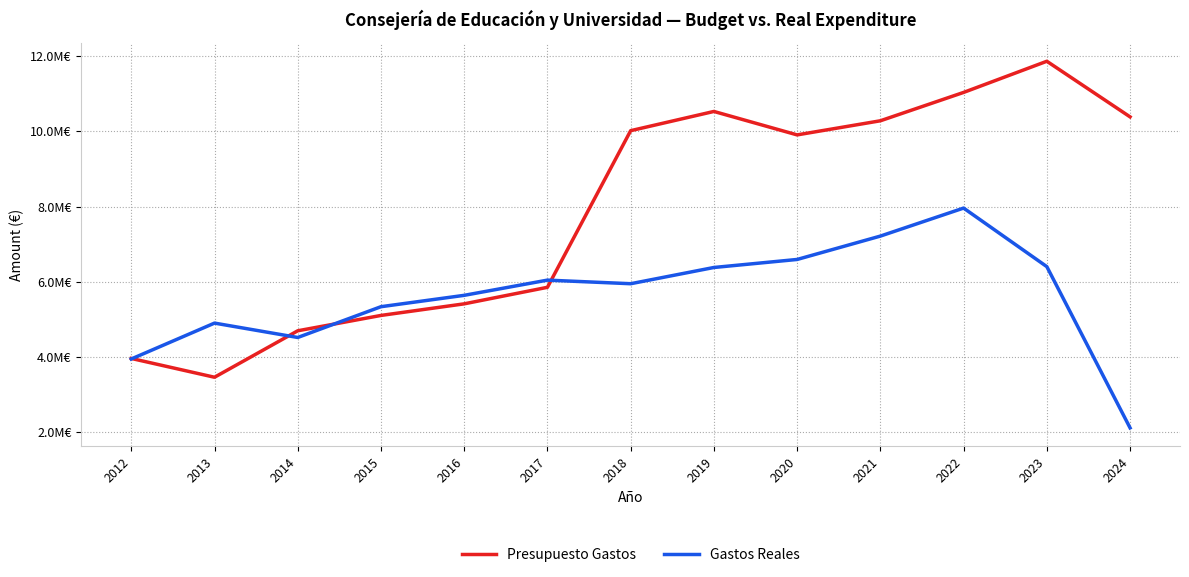

Which series has the widest spread of values?

Presupuesto Gastos